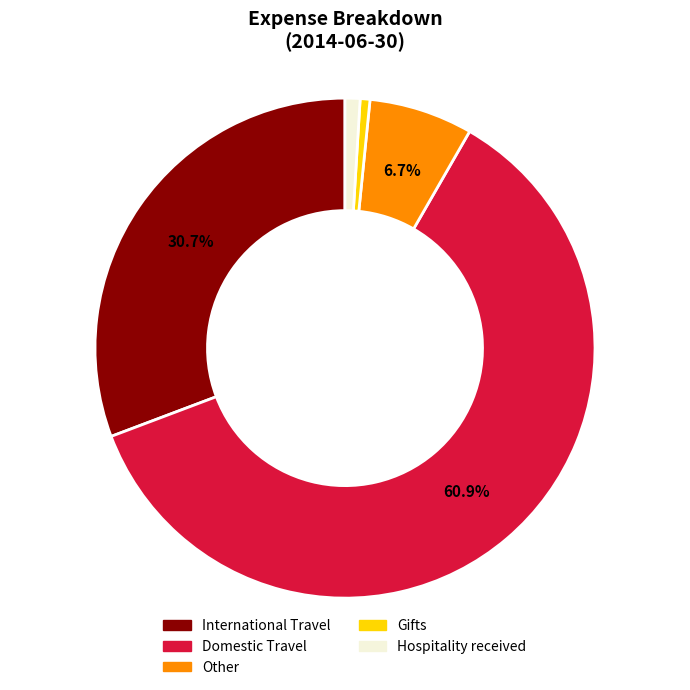

What percentage is the Other slice, to the nearest percent?

7%